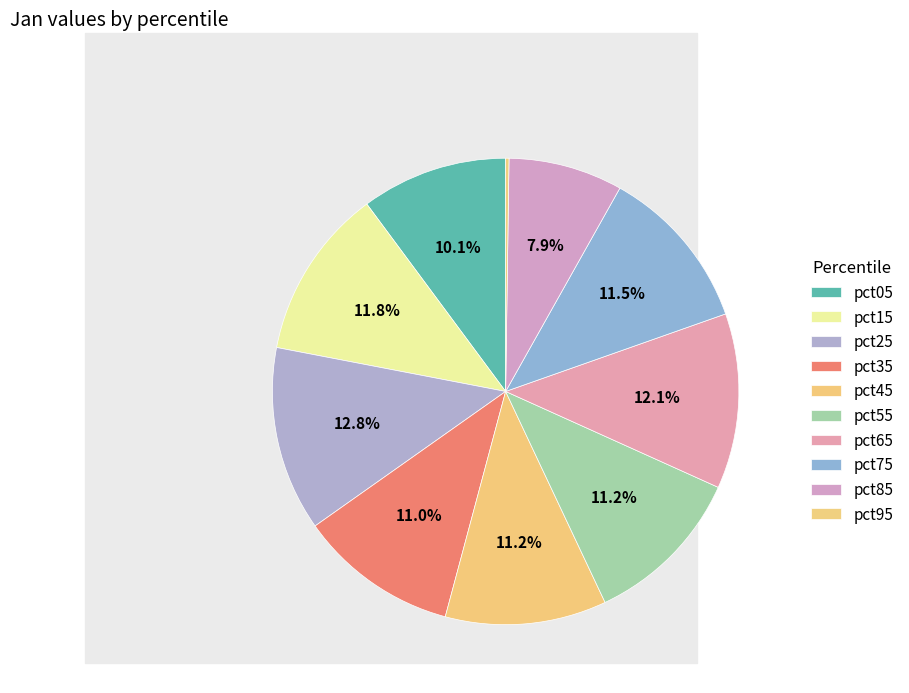

Does pct25 account for over 50% of the chart?

No